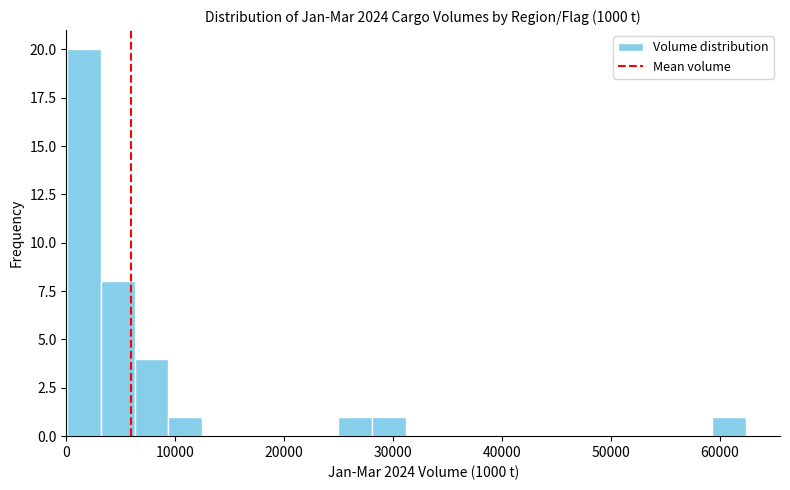

Around what value on the x-axis is the tallest bar? Give the approximate position of its centre, as read against the axis.

2000